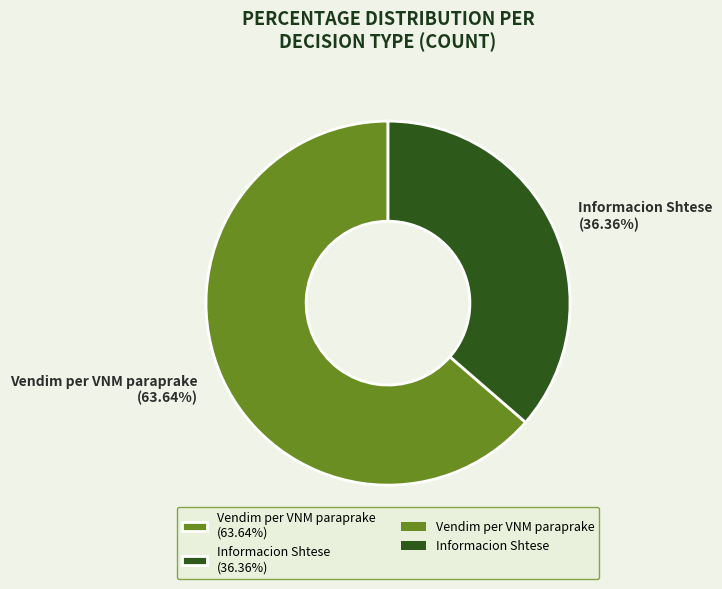

Is the sum of Informacion Shtese and Vendim per VNM paraprake greater than half?

Yes